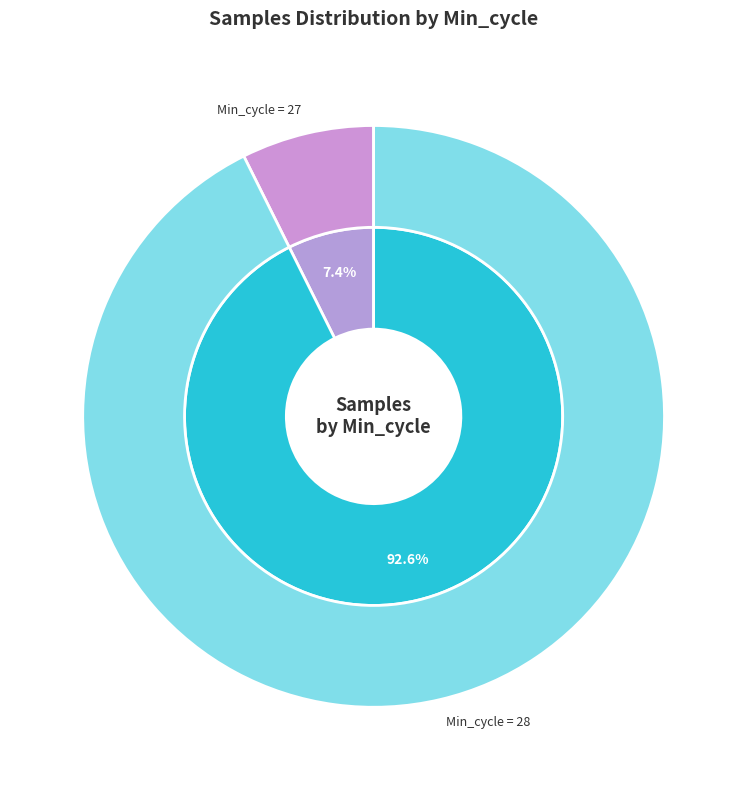

To the nearest percent, what is the combined percentage of 27 and 28?

100%